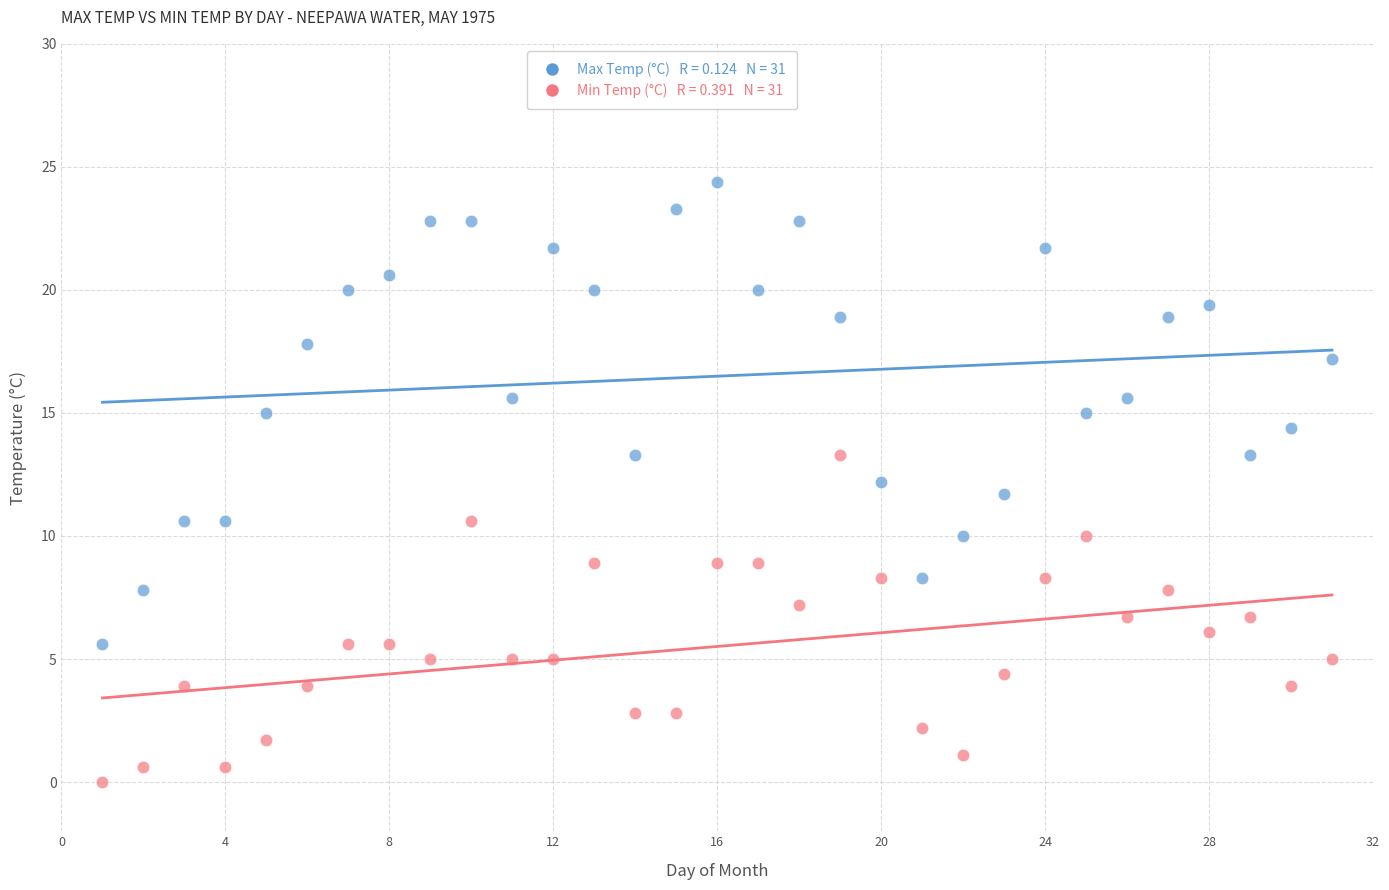

Across all data points, what is the range of Y values (max minus min)?

24.4